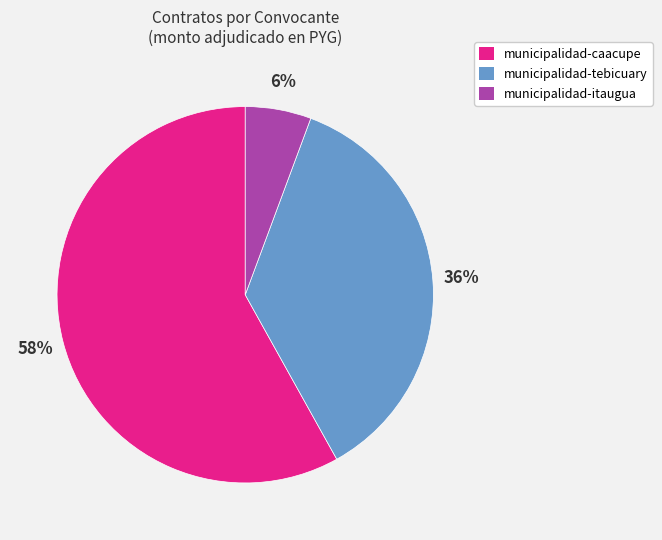

Is the sum of municipalidad-caacupe and municipalidad-itaugua greater than half?

Yes